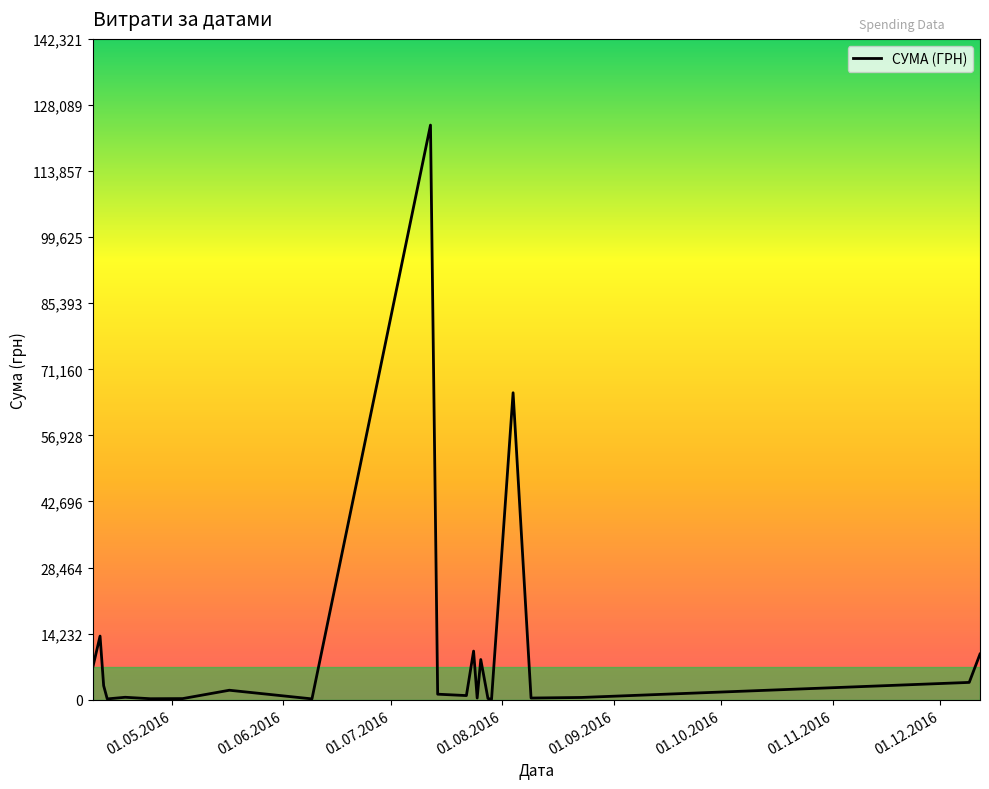

What is the difference between the maximum and minimum values?

123660.3